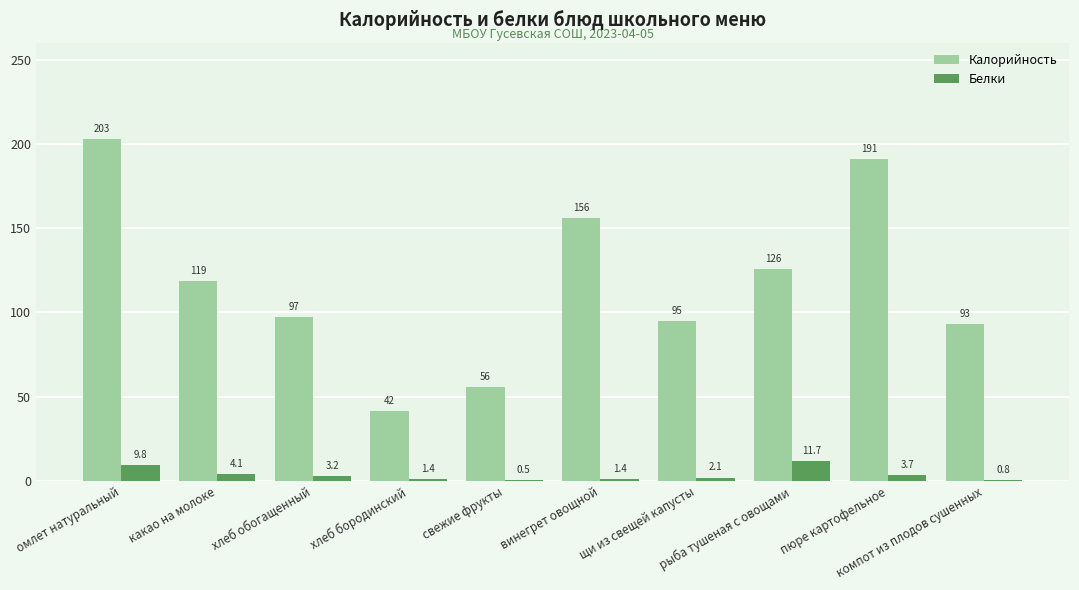

Which series has the largest total across all categories?

Калорийность